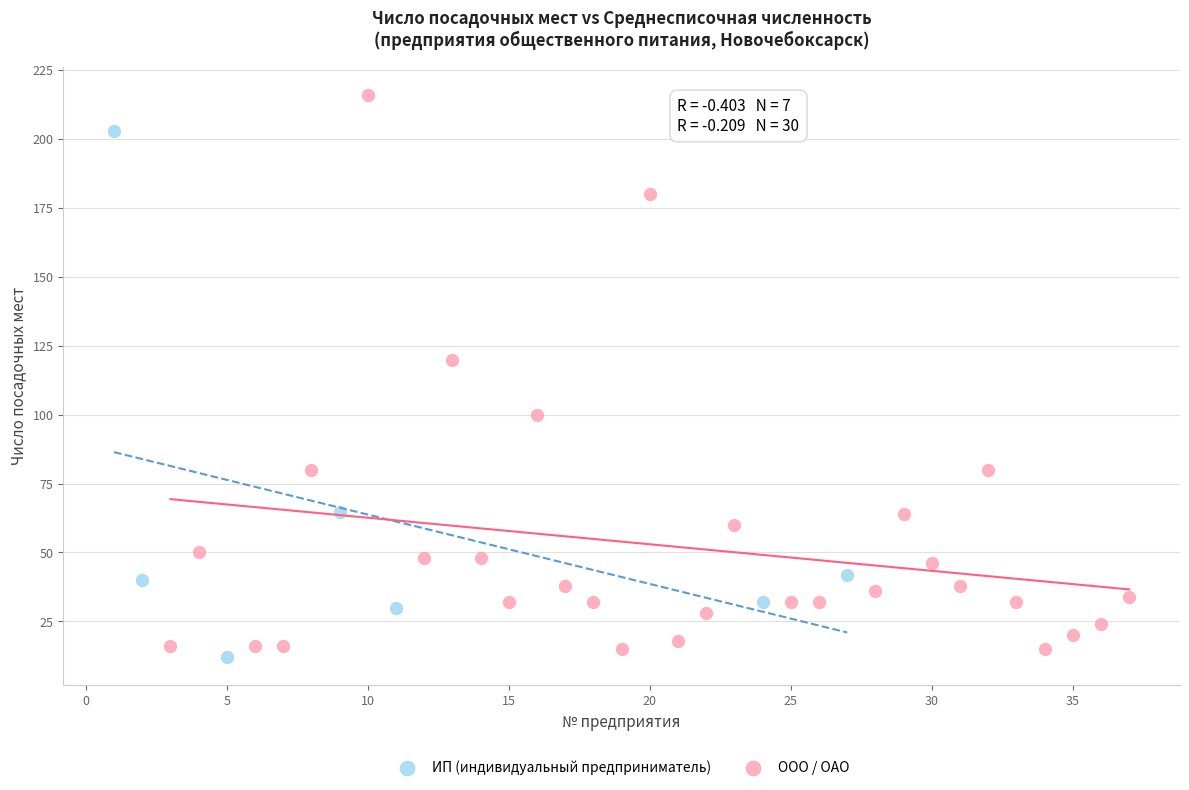

Which series contains the highest Y value?

ООО / ОАО